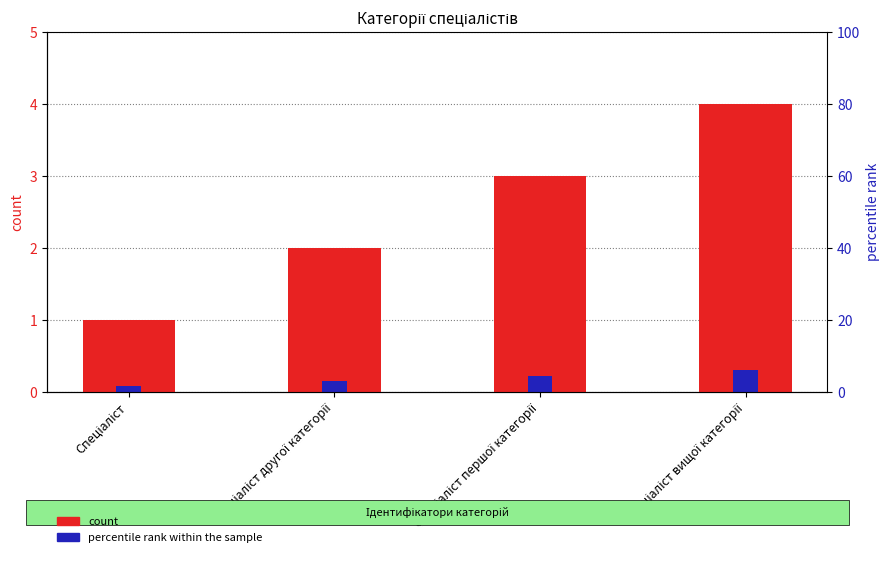

What is the sum of all count values?

10.0